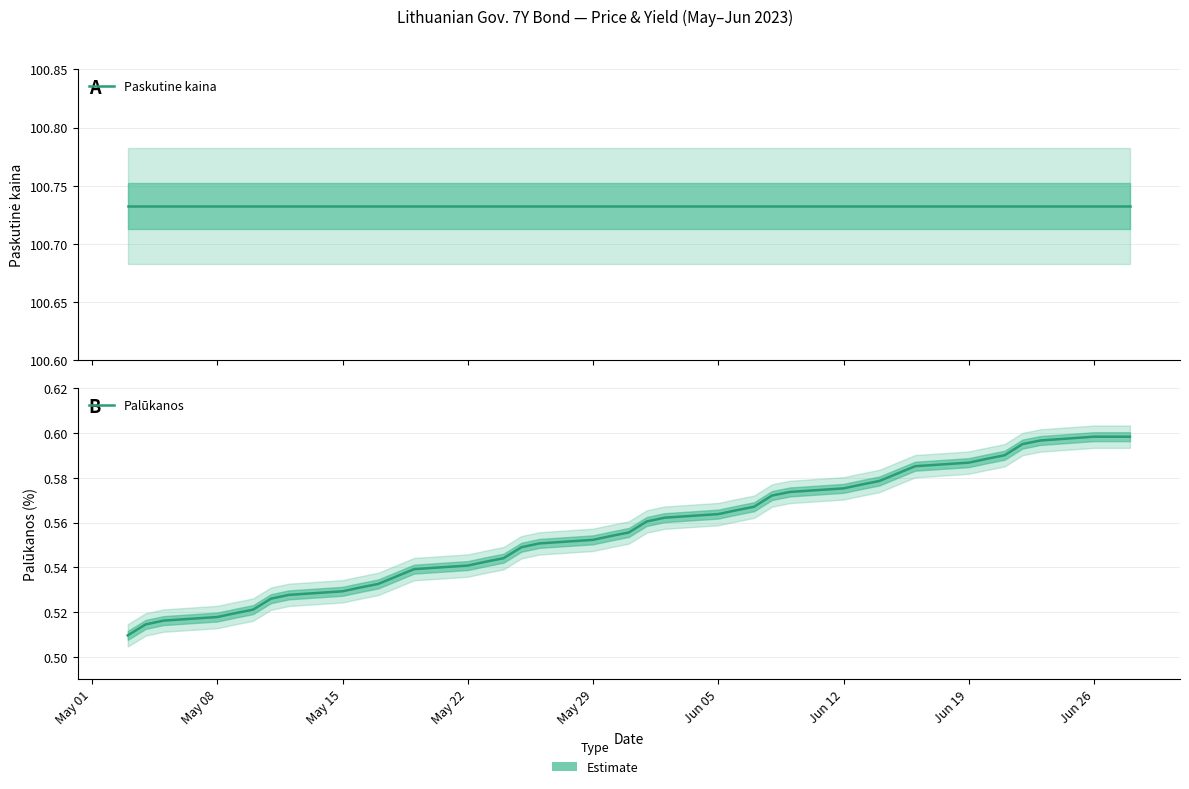

Is it true that Paskutine kaina equals 68.3 at Jun 26?

False